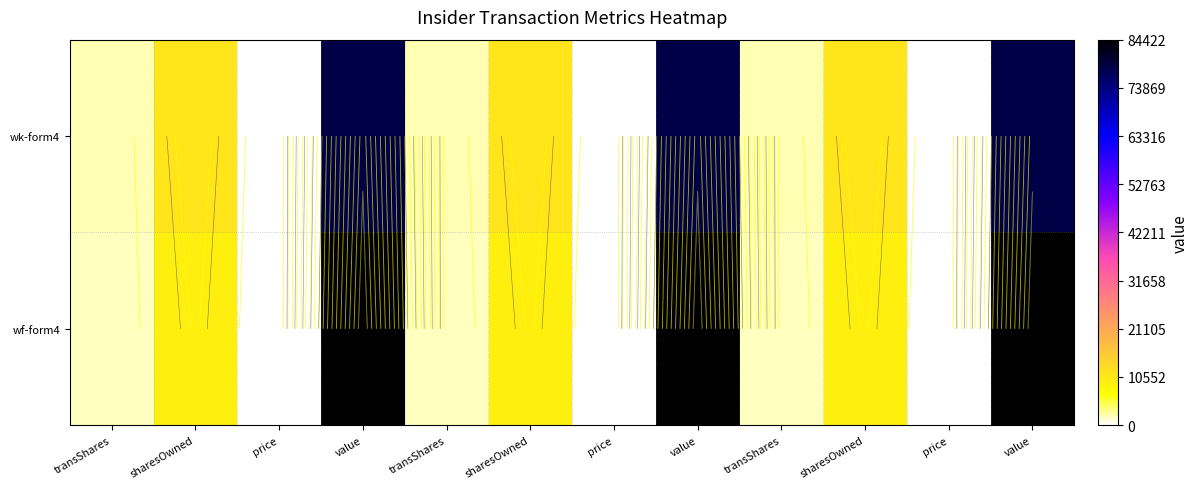

Is the value of wk-form4 at value greater than the value of wf-form4 at transShares?

Yes